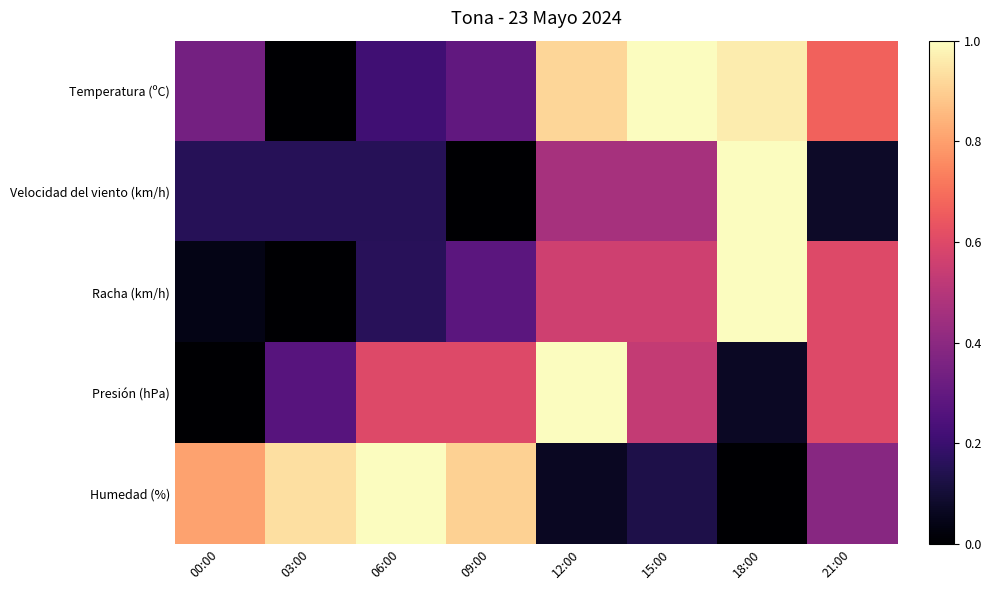

Reading right to left, list all the values displayed in this chart.

Temperatura (ºC): 21:00=0.7	18:00=1.0	15:00=1.0	12:00=0.9	09:00=0.3	06:00=0.2	03:00=0.0	00:00=0.3
Velocidad del viento (km/h): 21:00=0.1	18:00=1.0	15:00=0.5	12:00=0.5	09:00=0.0	06:00=0.2	03:00=0.2	00:00=0.2
Racha (km/h): 21:00=0.6	18:00=1.0	15:00=0.6	12:00=0.6	09:00=0.3	06:00=0.2	03:00=0.0	00:00=0.0
Presión (hPa): 21:00=0.6	18:00=0.1	15:00=0.5	12:00=1.0	09:00=0.6	06:00=0.6	03:00=0.3	00:00=0.0
Humedad (%): 21:00=0.4	18:00=0.0	15:00=0.1	12:00=0.1	09:00=0.9	06:00=1.0	03:00=0.9	00:00=0.8